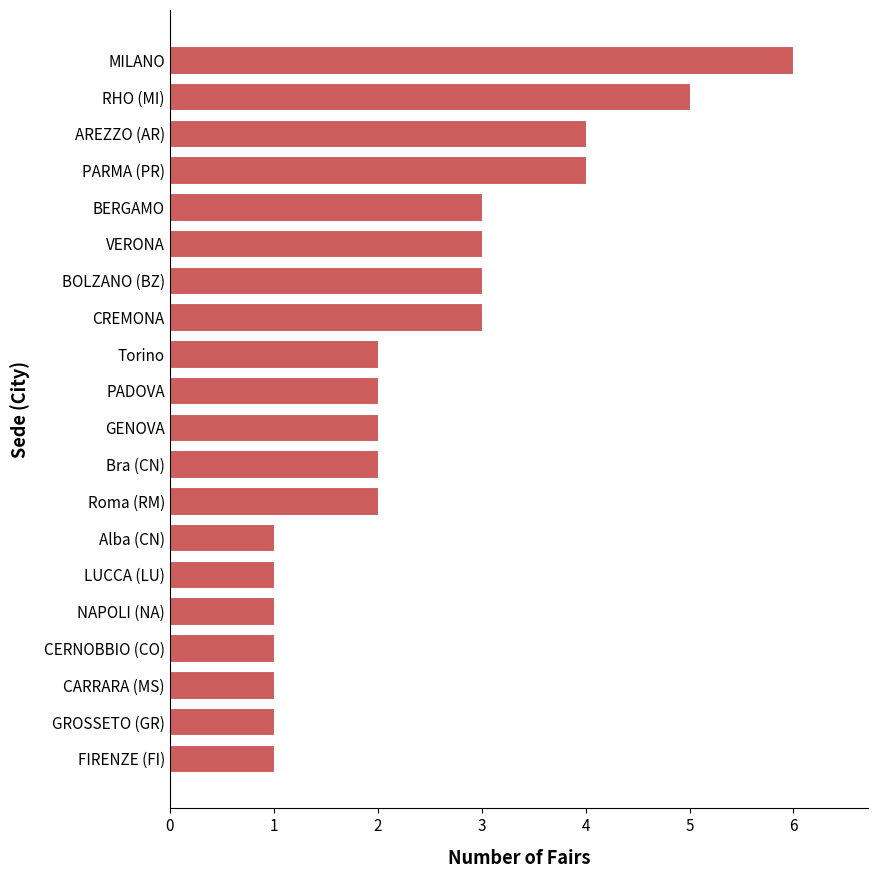

What is the difference between the second highest and minimum values?

4